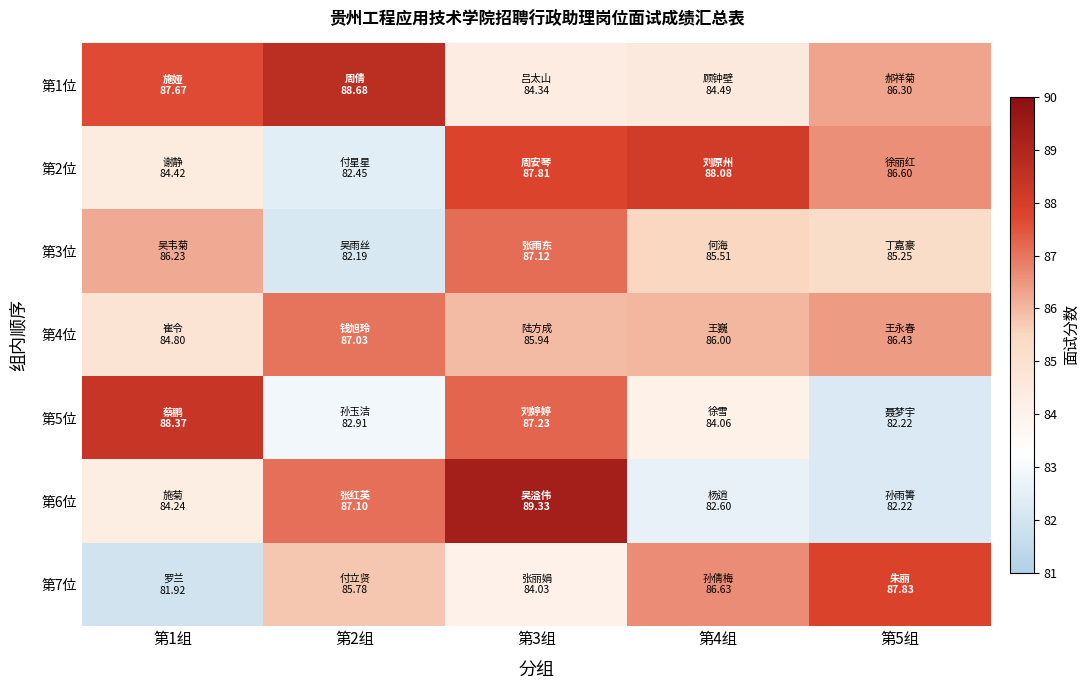

Which series has the largest total across all categories?

第1位